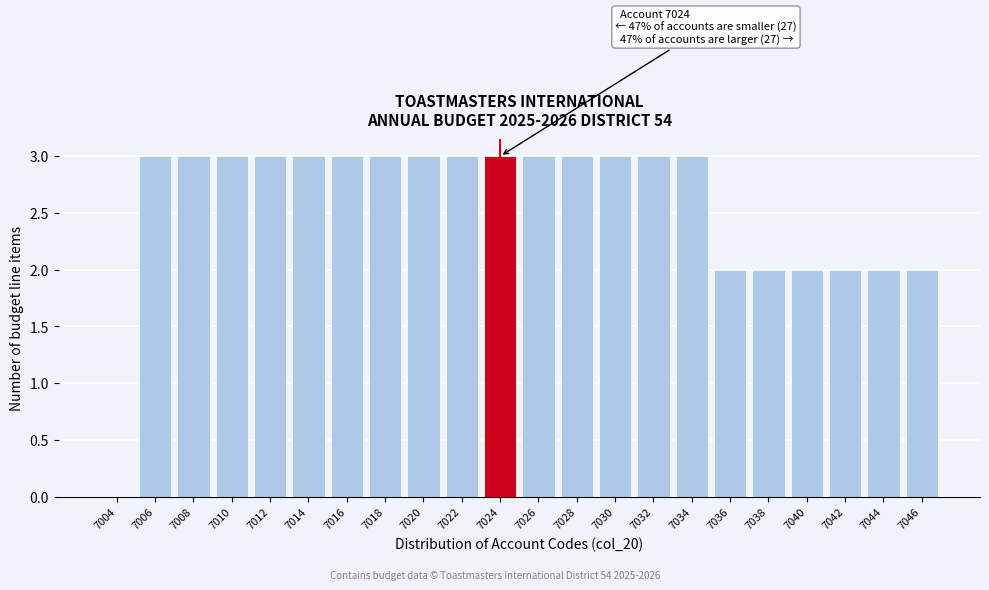

Reading left to right, transcribe all the data shown in this chart.

7004=0	7006=3	7008=3	7010=3	7012=3	7014=3	7016=3	7018=3	7020=3	7022=3	7024=3	7026=3	7028=3	7030=3	7032=3	7034=3	7036=2	7038=2	7040=2	7042=2	7044=2	7046=2